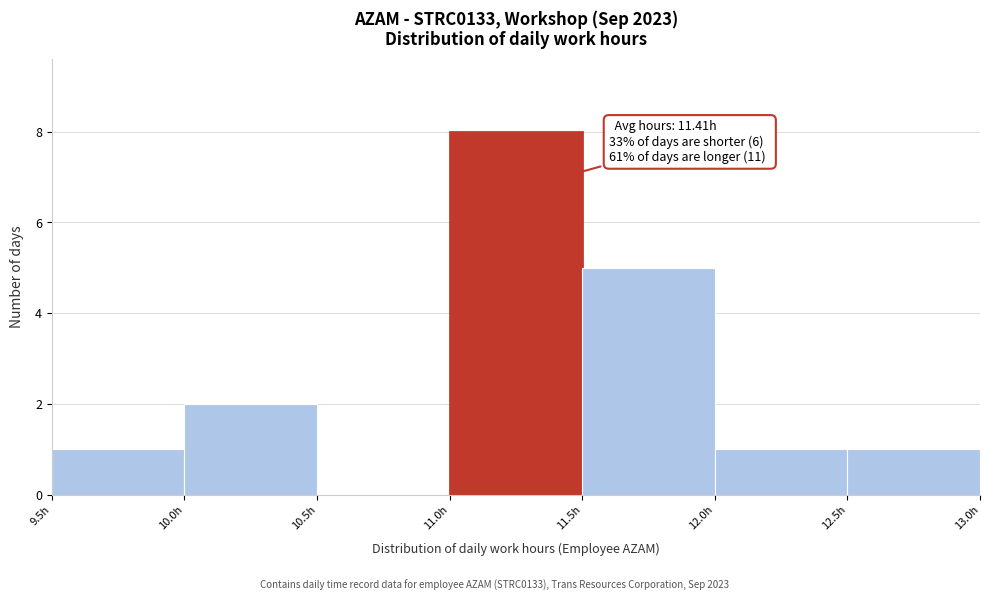

Over which range of the x-axis is the bar tallest?

11.0 to 11.5